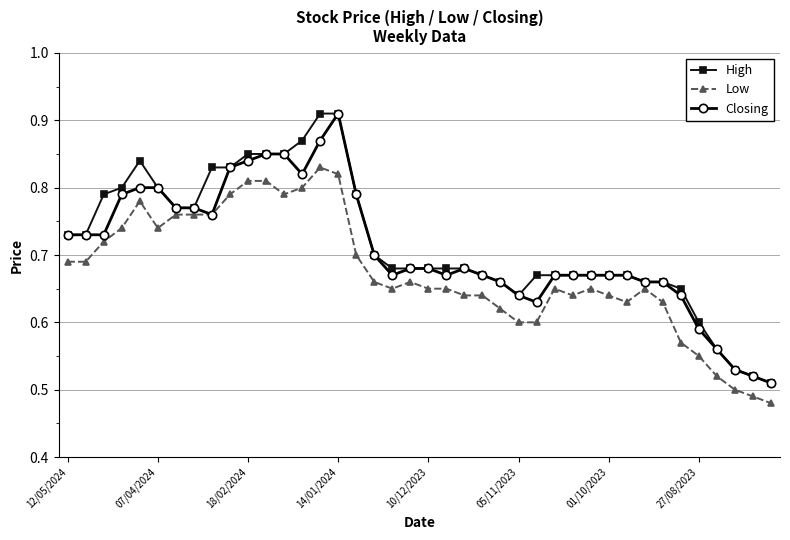

Does the chart have visible grid lines?

Yes